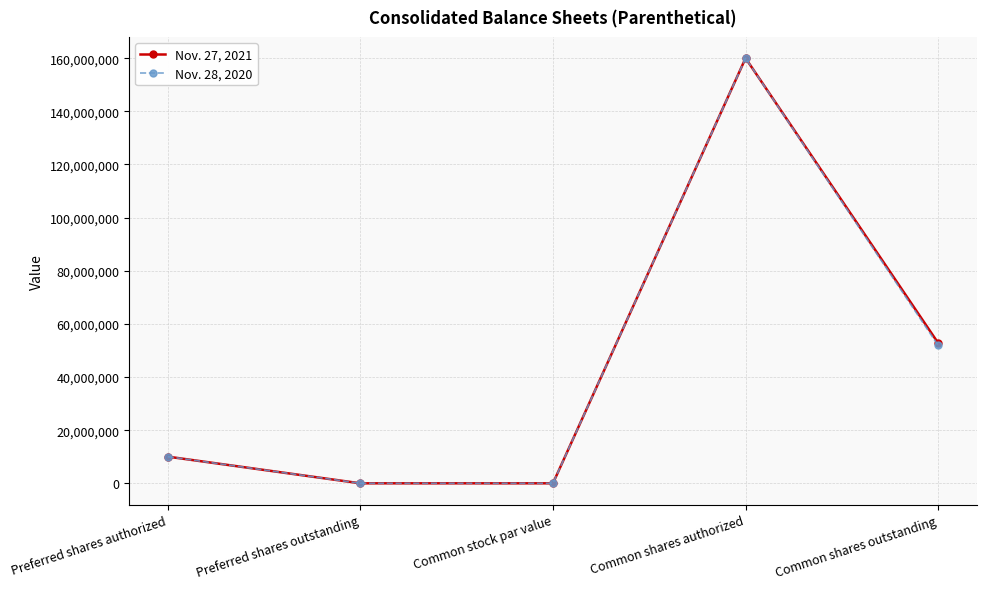

What is the difference between the Nov. 28, 2020 values at Preferred shares outstanding and Common shares authorized?

160000000